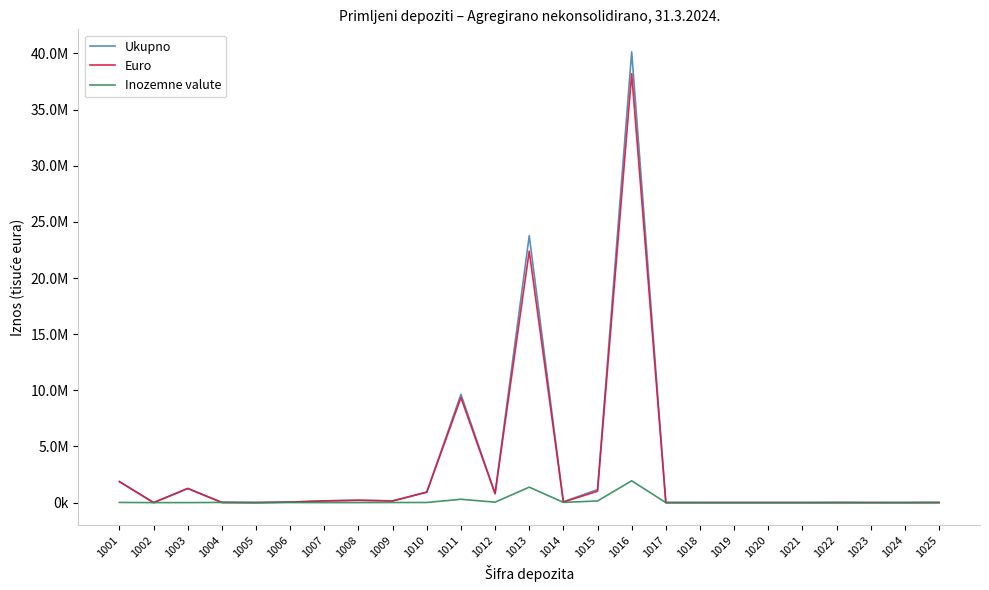

Reading left to right, transcribe all the data shown in this chart.

Ukupno: 1876199	599	1259263	23664	1463	49953	153948	211300	155616	939111	9641930	826641	23769888	71836	1160002	40141413	764	0	442	404	0	4663	1283	319	10414
Euro: 1861711	458	1258732	6528	1463	42613	153388	209047	145966	927789	9343270	786791	22392441	51856	1014713	38196768	250	0	442	401	0	934	1283	1	0
Inozemne valute: 14488	141	531	17135	0	7341	560	2253	9650	11322	298660	39849	1377447	19980	145289	1944645	514	0	0	3	0	3728	0	318	10414